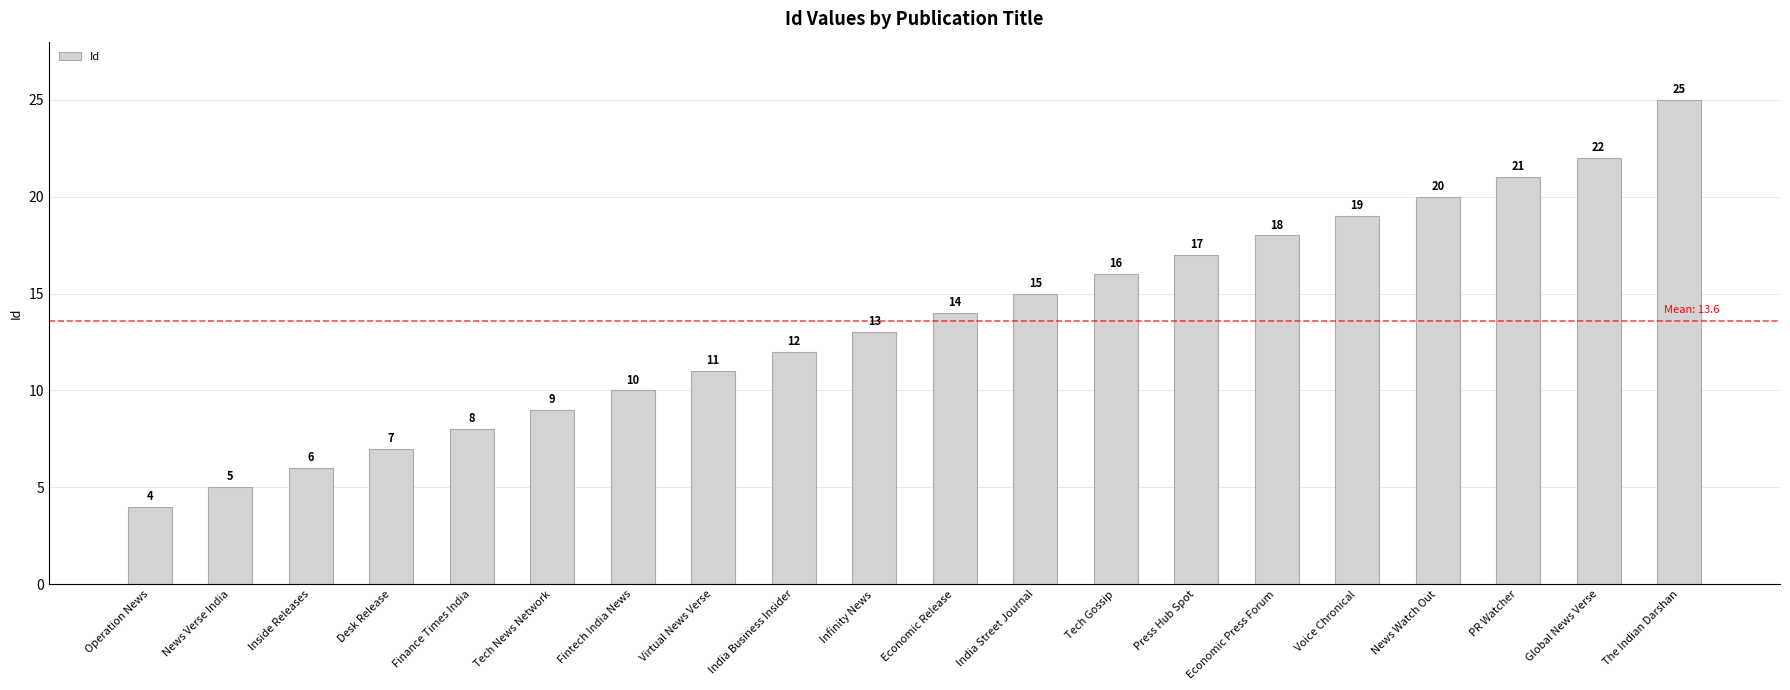

What is the label of the 3rd bar from the left?

Inside Releases